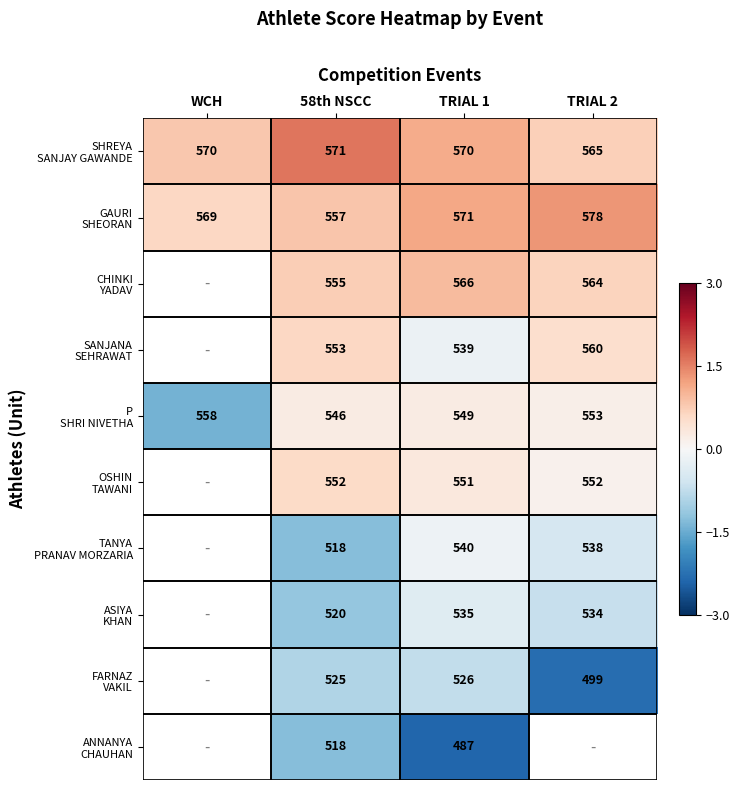

What is the smallest value displayed?

-2.4